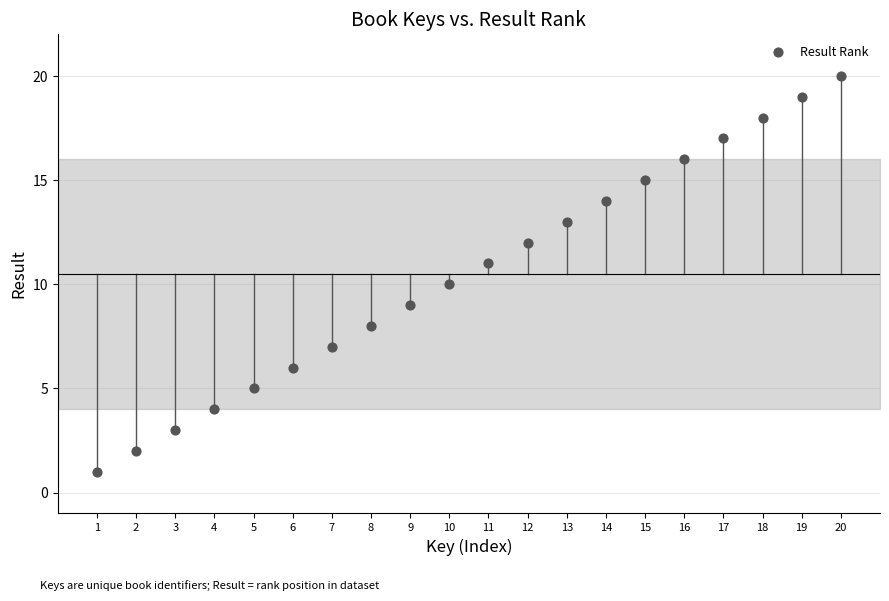

What is the range of X values (max minus min)?

19